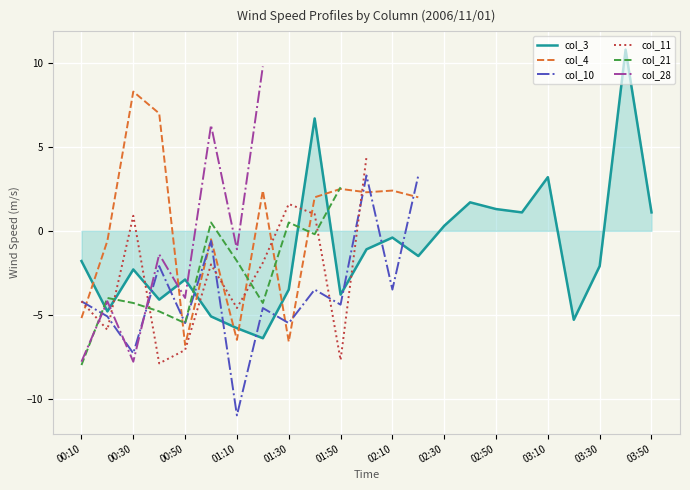

How many distinct data groups are displayed?

6